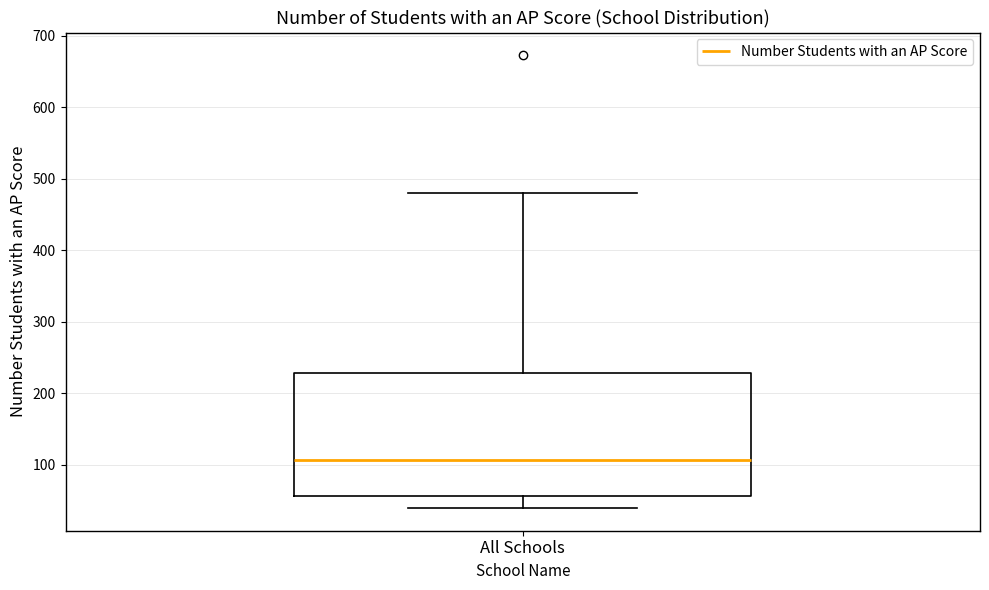

Transcribe this box plot: give where the median line is, the range the box spans, and where the two whiskers end, as read against the y-axis. The values are not printed on the chart, so give them approximately, as read against the axis.

median 110, box 60 to 230, whiskers 40 to 480